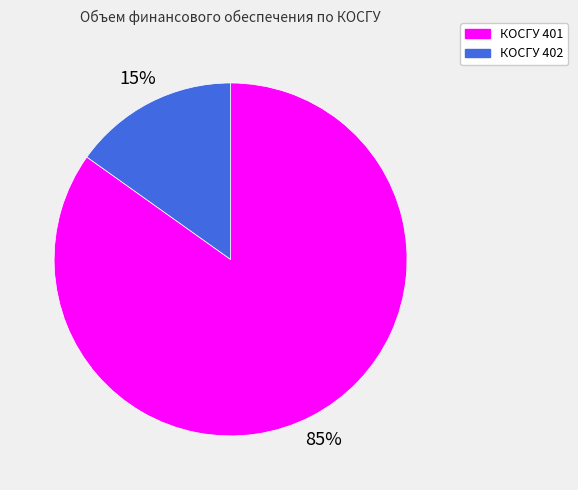

To the nearest percent, what is the combined percentage of КОСГУ 401 and КОСГУ 402?

100%